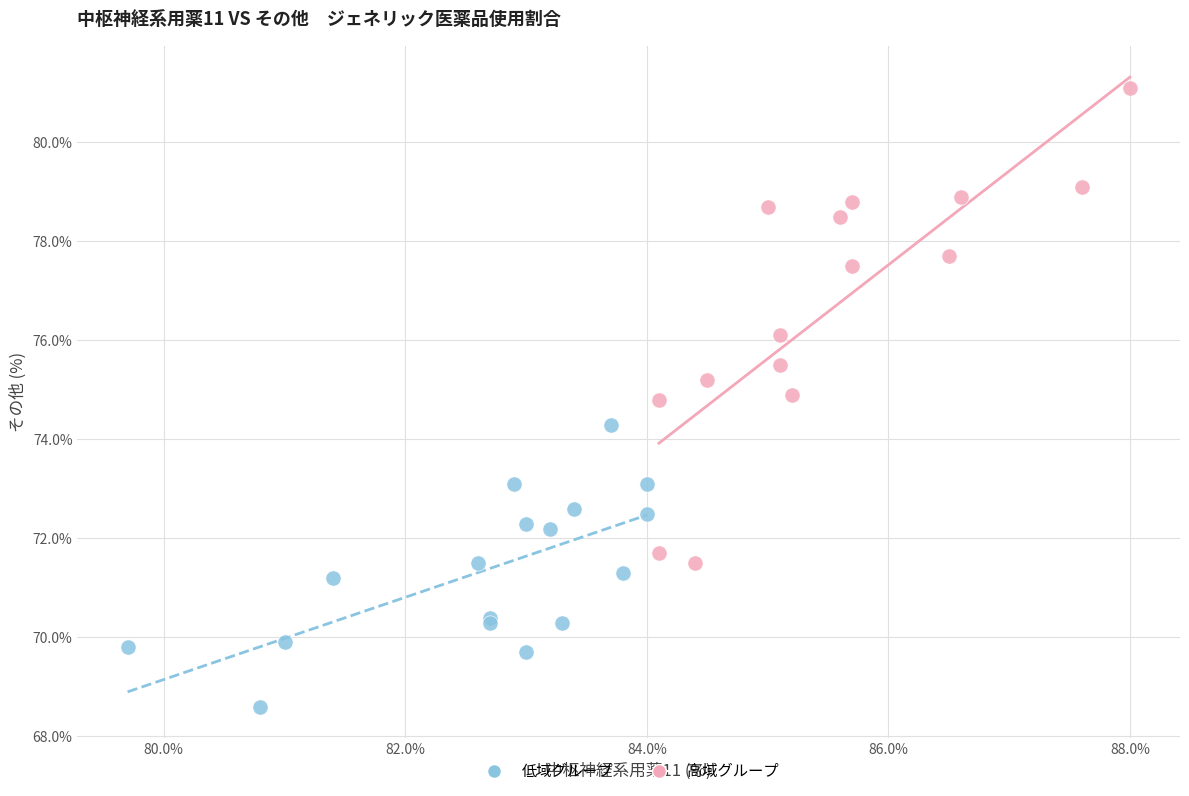

Which series reaches the minimum Y coordinate?

低域グループ